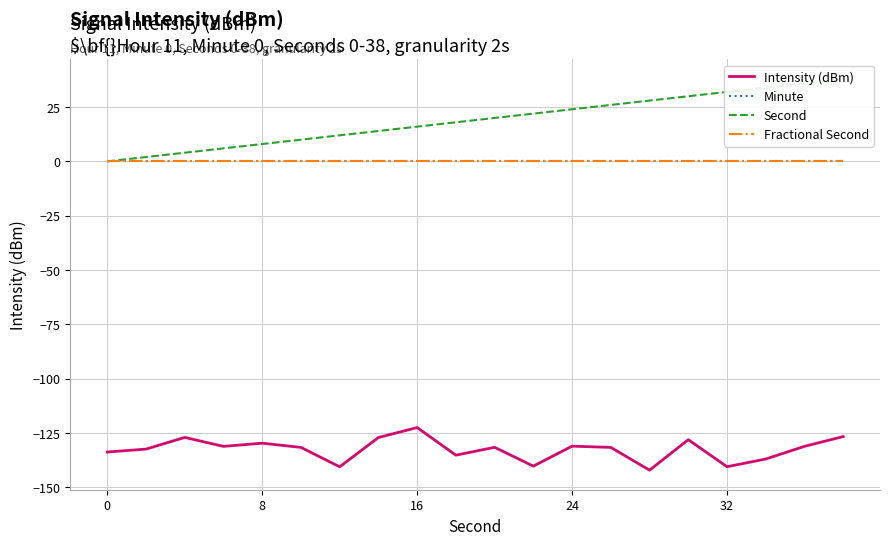

How many categories are shown in the chart?

20